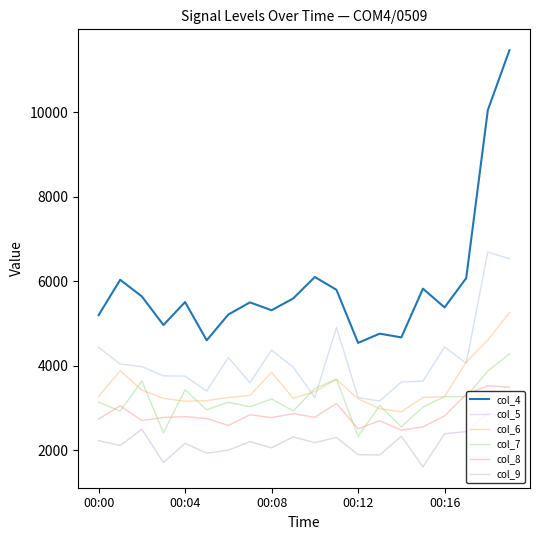

How many lines are shown in the chart?

6